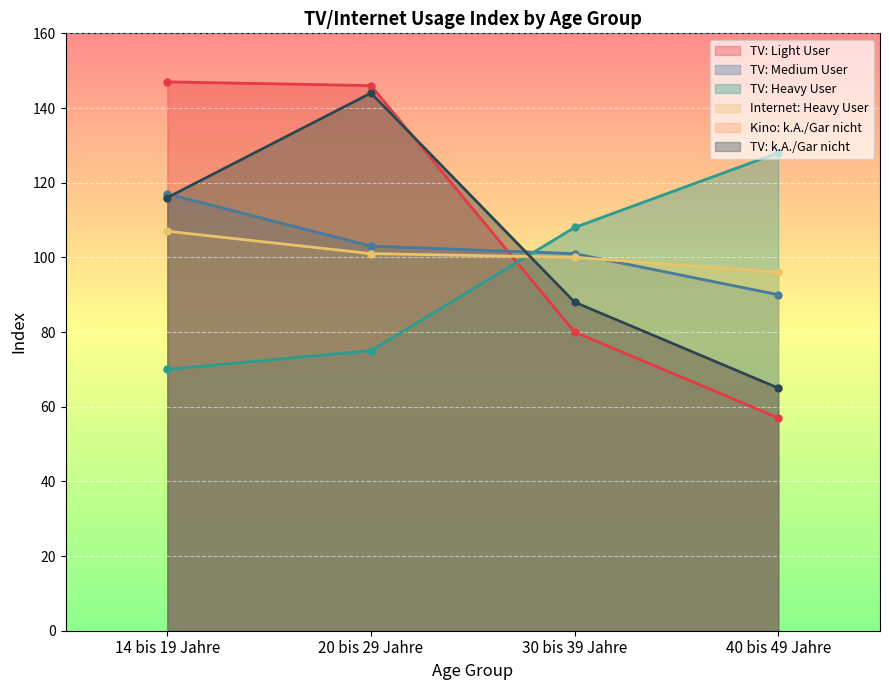

Reading left to right, transcribe all the data shown in this chart.

TV: Light User: 147	146	80	57
TV: Medium User: 117	103	101	90
TV: Heavy User: 70	75	108	128
Internet: Heavy User: 107	101	100	96
Kino: k.A./Gar nicht: 116	144	88	65
TV: k.A./Gar nicht: 116	144	88	65